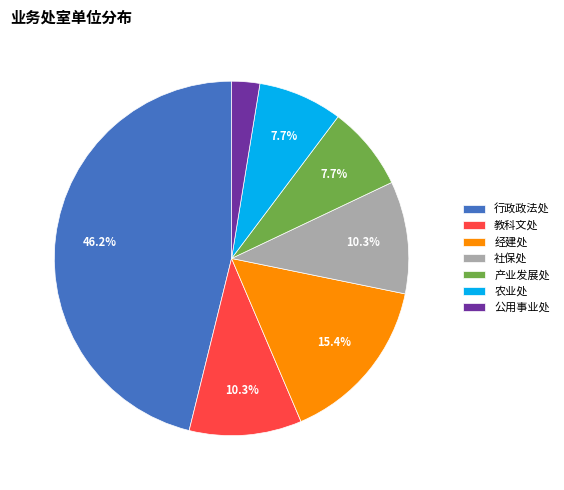

To the nearest percent, what is the difference between the 产业发展处 and 经建处 slice percentages?

8%